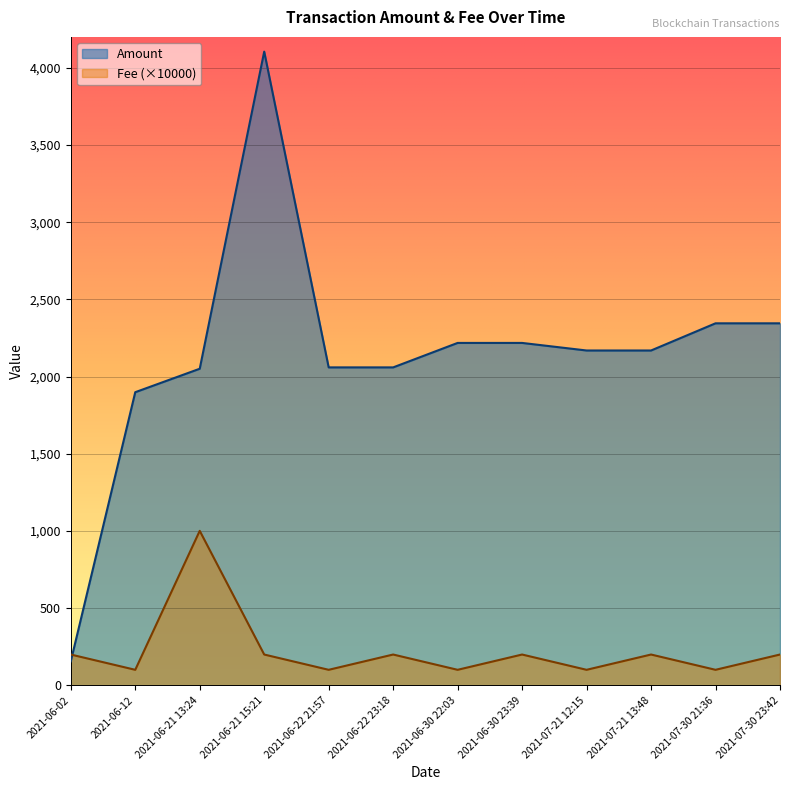

List the series in order of their peak value, highest first.

Amount, Fee (×10000)